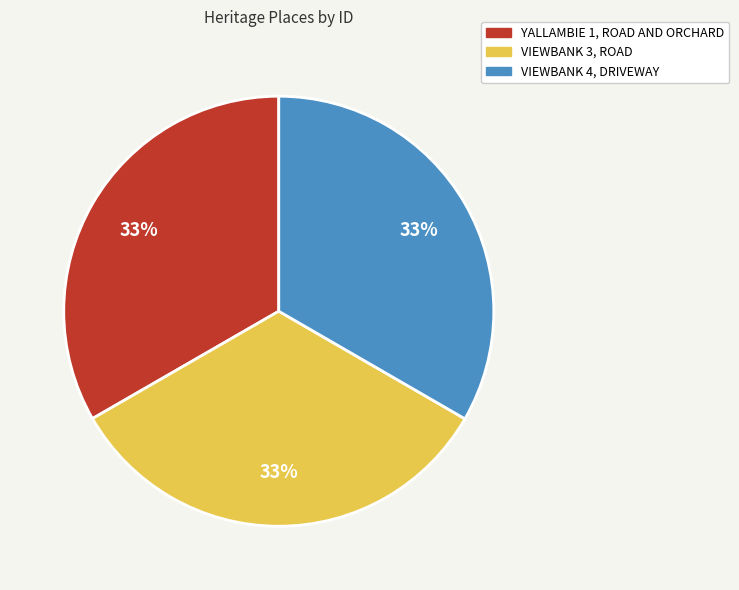

How many segments does this pie chart have?

3